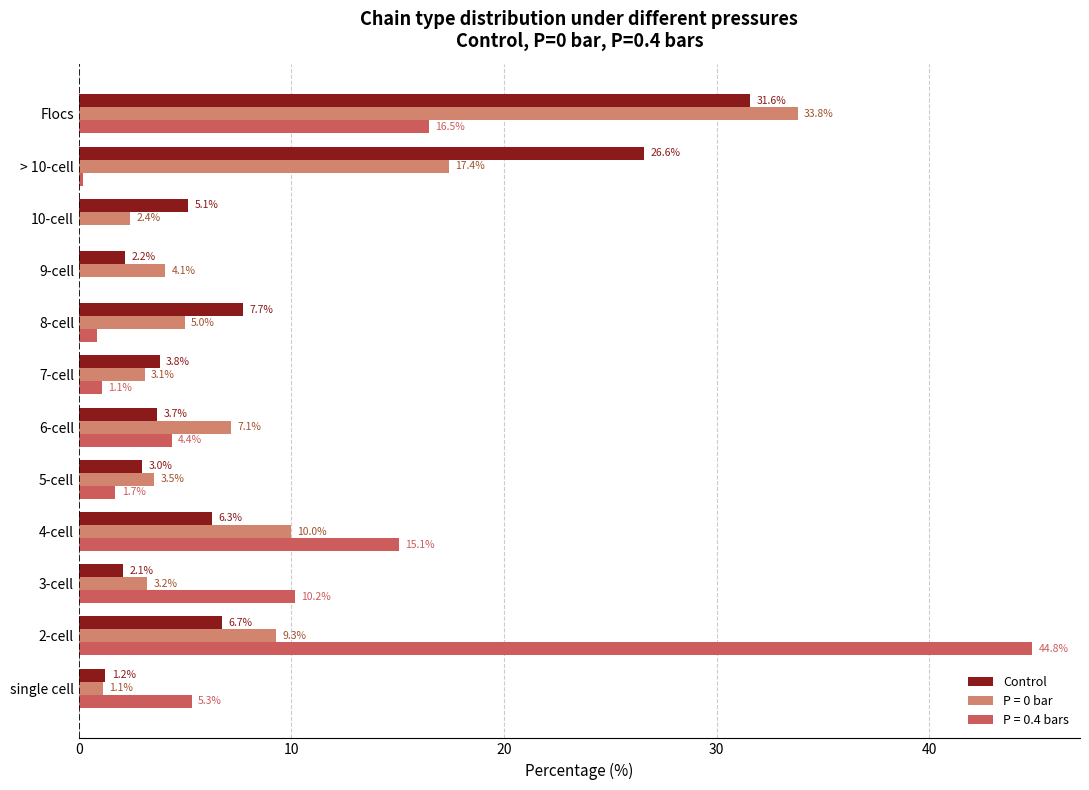

Between 2-cell and 9-cell, which series saw the biggest shift?

P = 0.4 bars